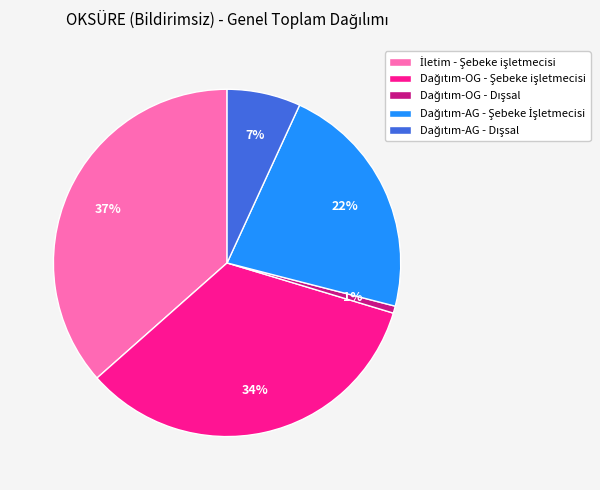

Does any single category account for the majority?

No